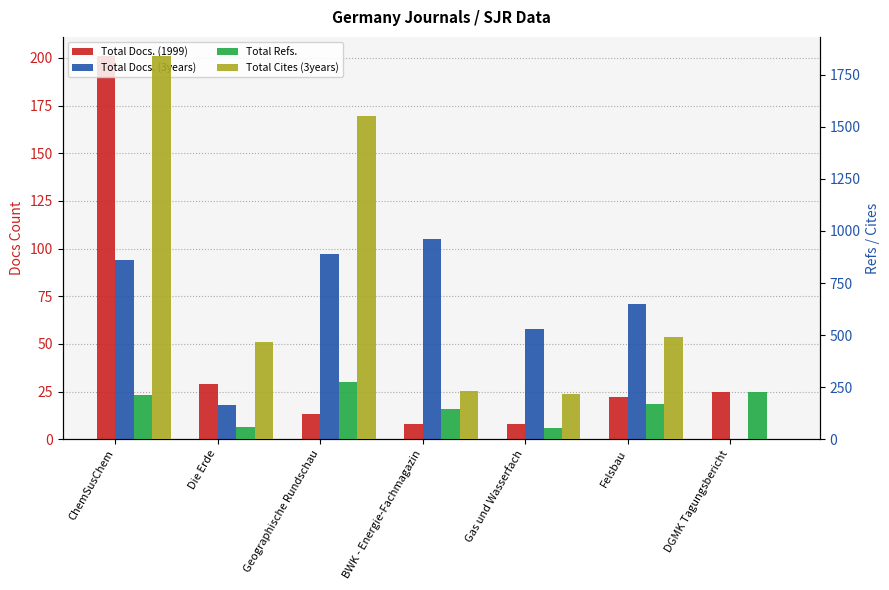

How many categories are shown in the chart?

7